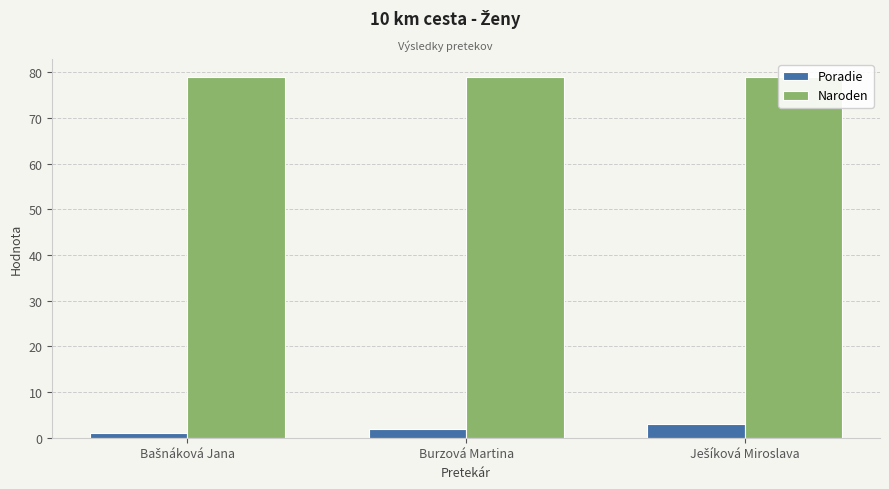

Count the number of data series in this chart.

2